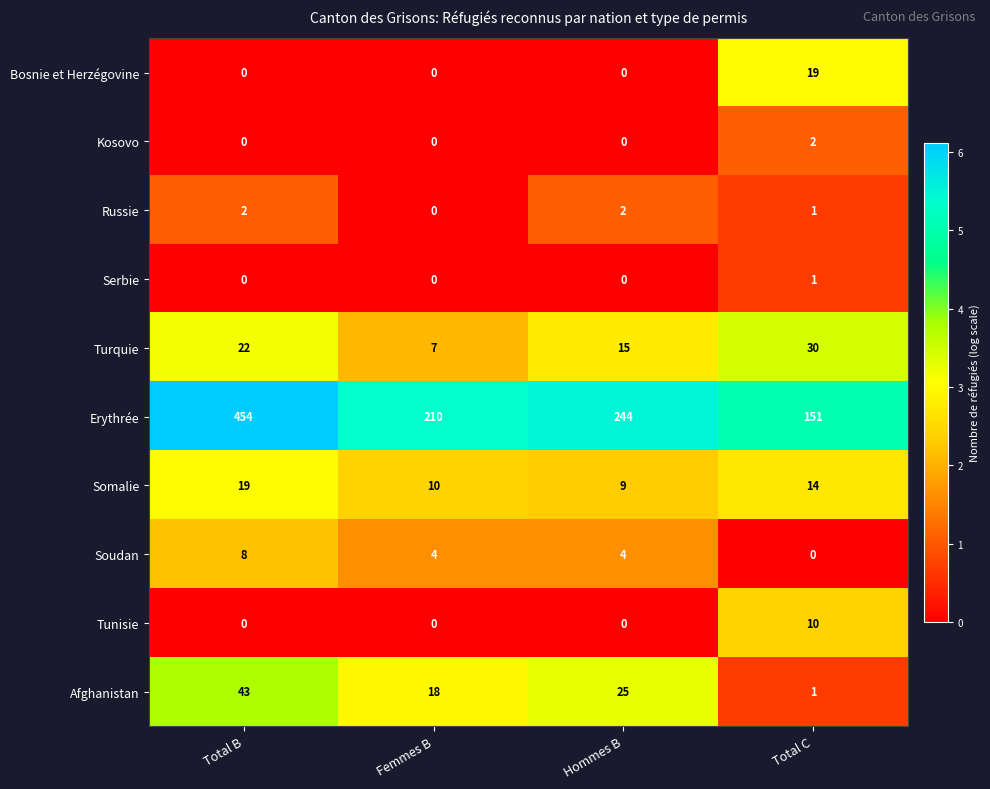

At which category is the sum across all series the highest?

Total B